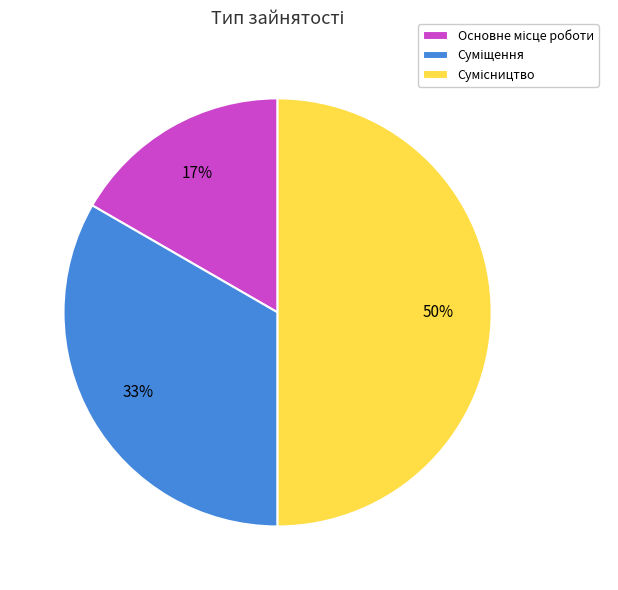

To the nearest percent, what is the difference between the largest and smallest slice percentages?

33%